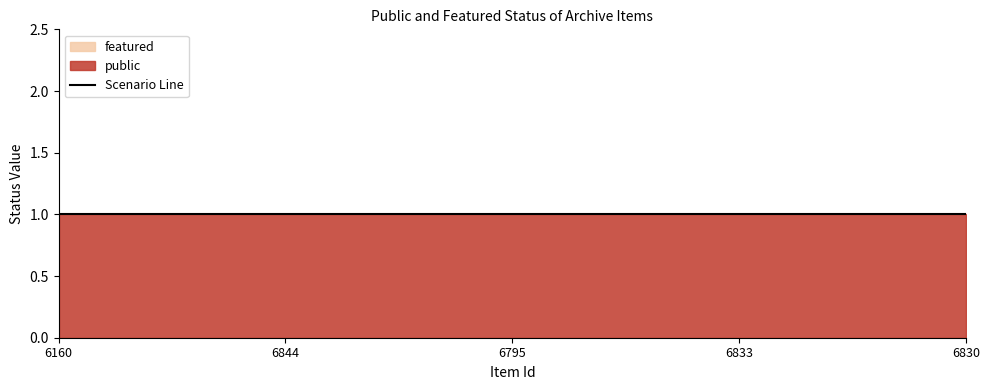

List the series in order of their overall mean, highest first.

public, featured